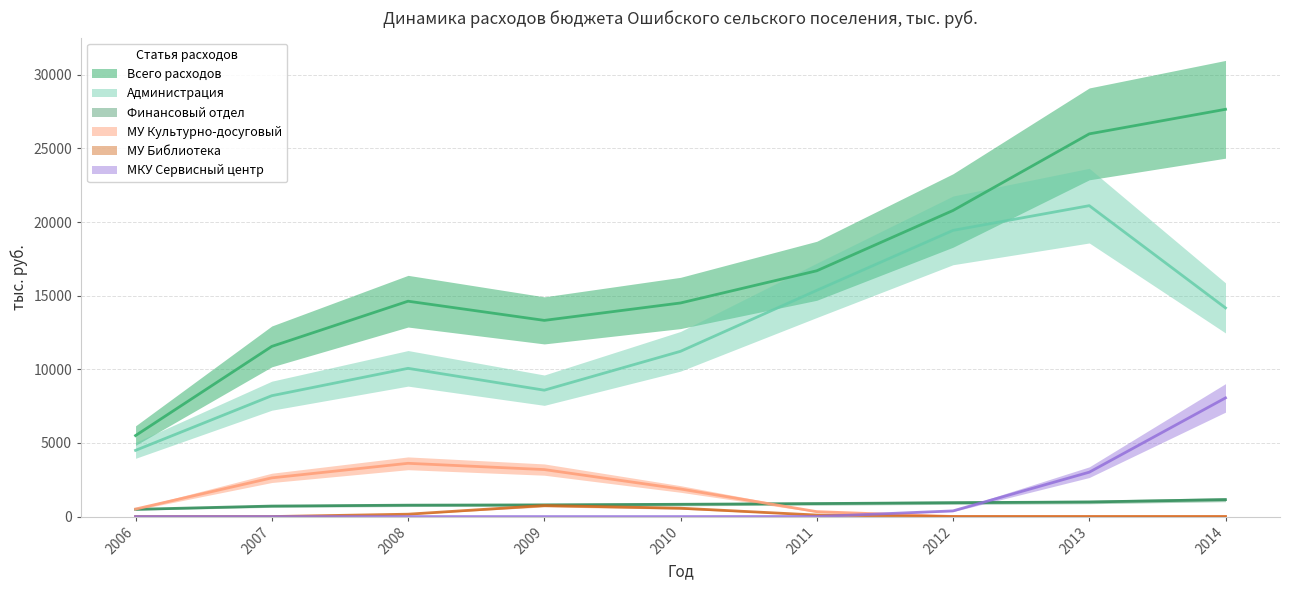

At which label is МУ Культурно-досуговый closest to 1809?

2010